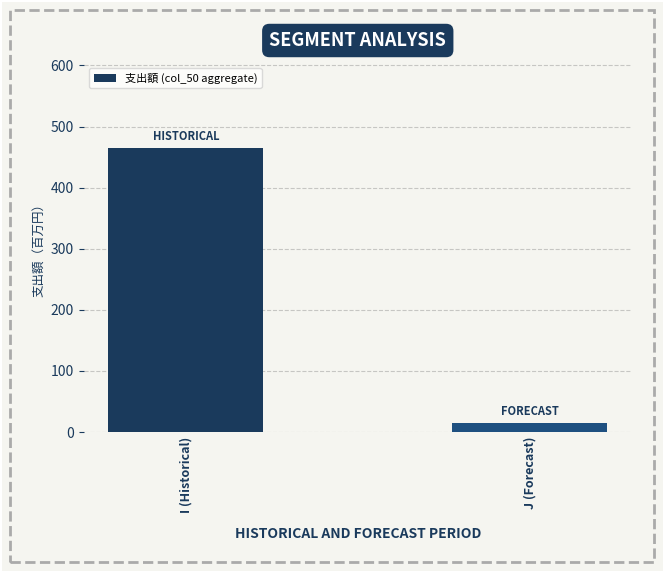

What is the label of the 2nd bar from the right?

I (Historical)